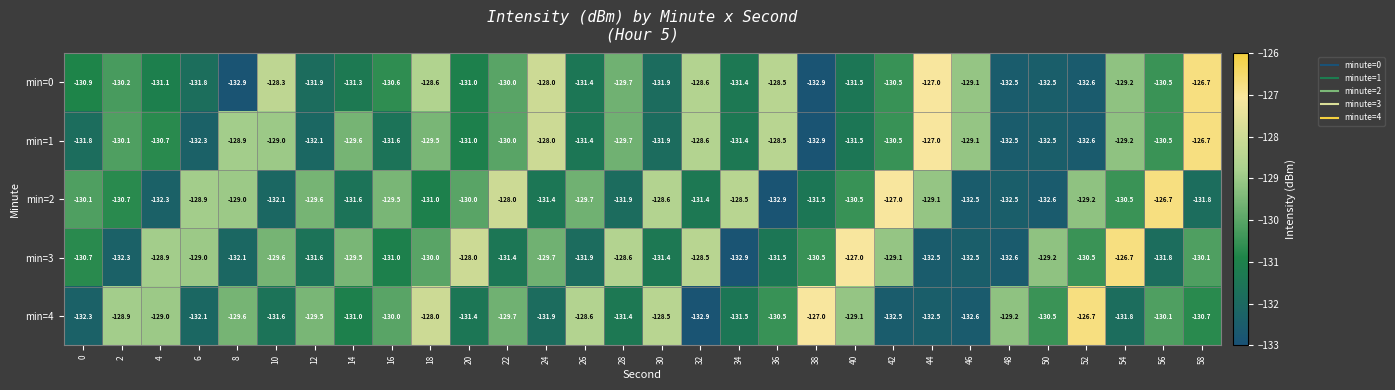

What is the difference between the highest and lowest values at 46?

3.5